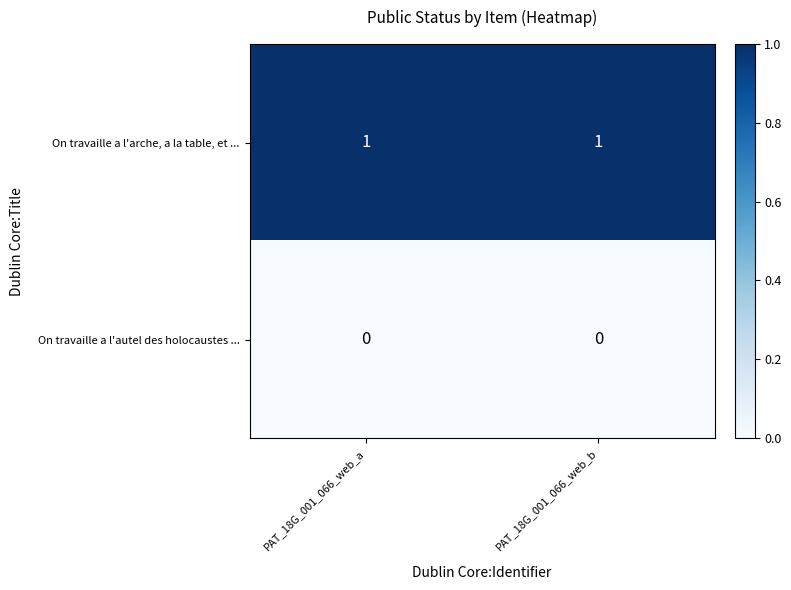

Which series has the largest total across all categories?

On travaille a l'arche, a la table, et ...